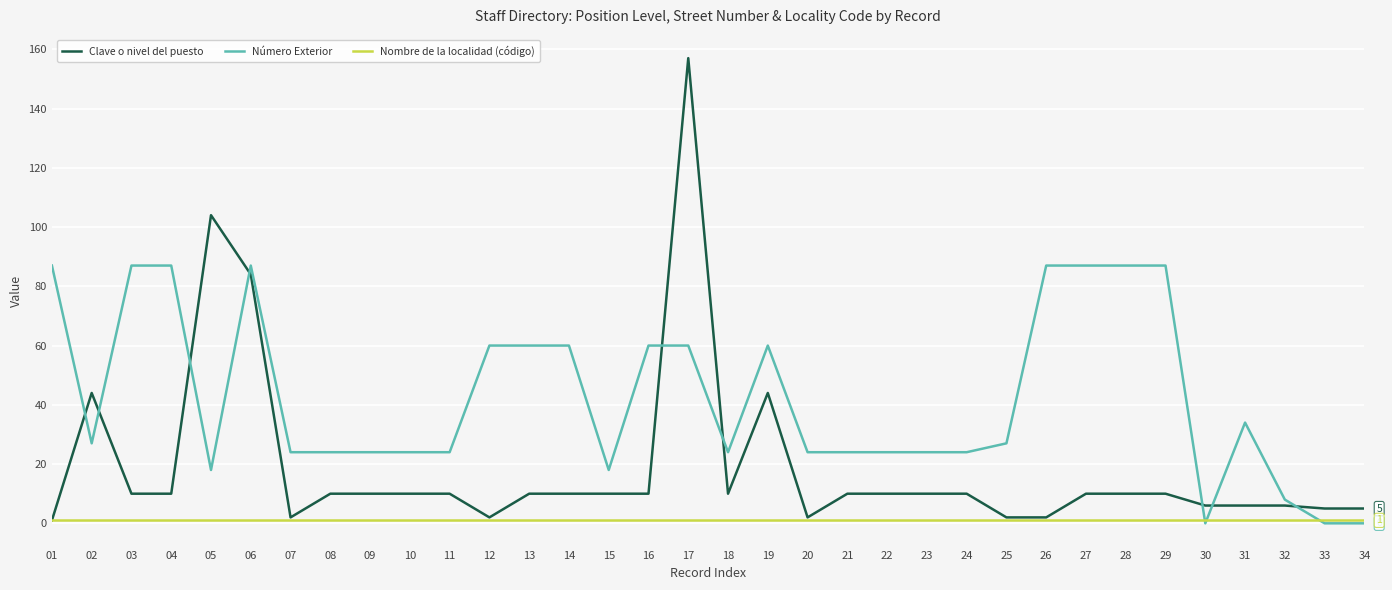

Does the chart display data point markers on the line(s)?

No